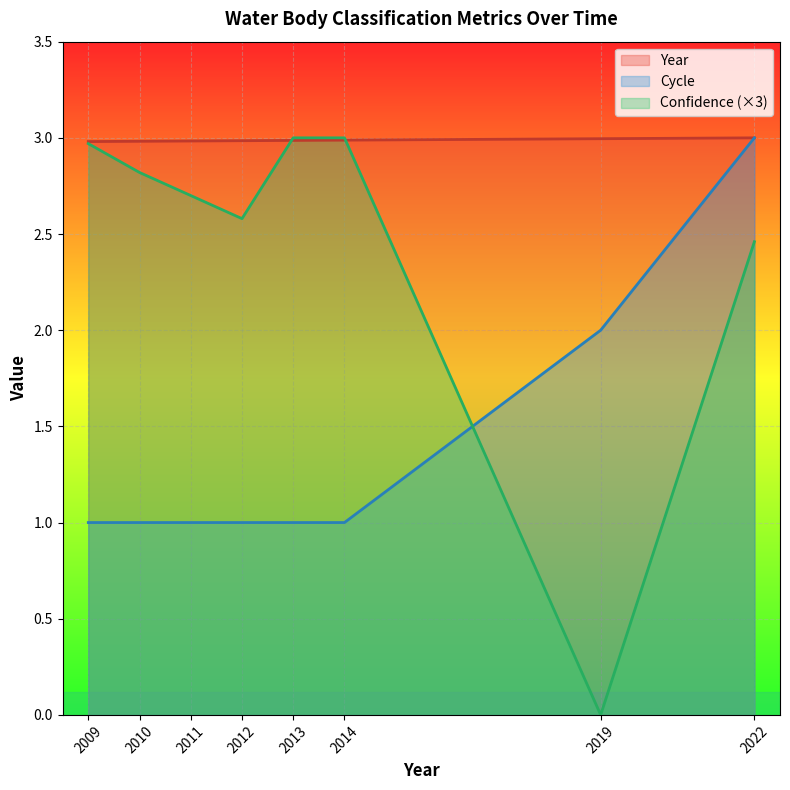

At which category is the sum across all series the highest?

2022